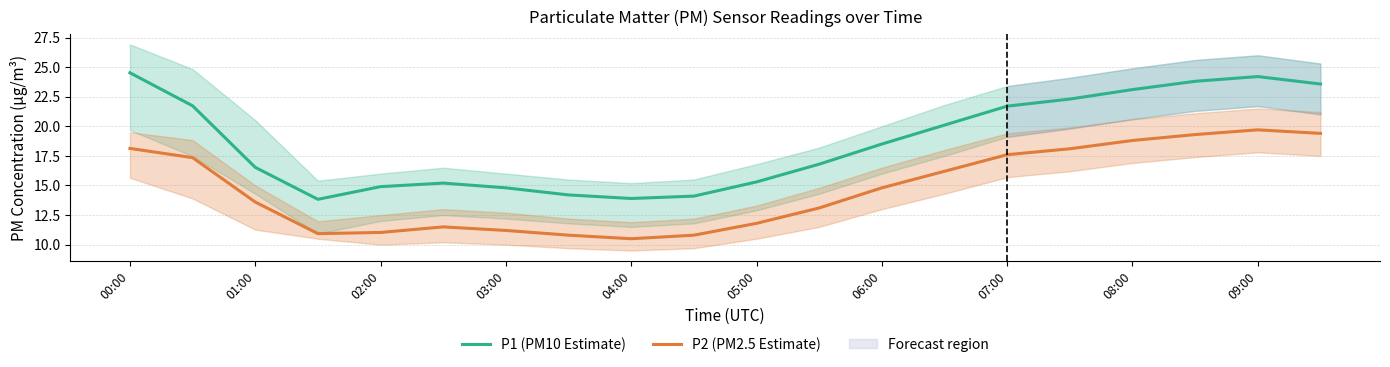

True or false: P1 (PM10 Estimate) has a value of 32.8 at 09:00.

False